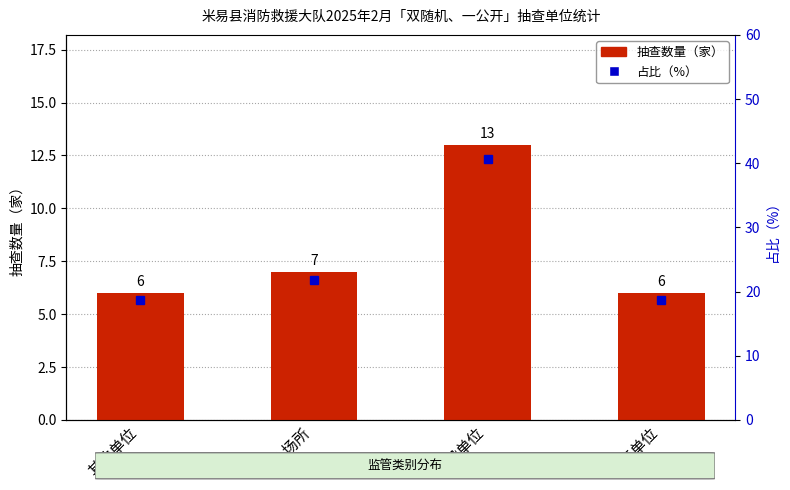

True or false: 占比（%） has a value of 18.8 at 其他单位.

True